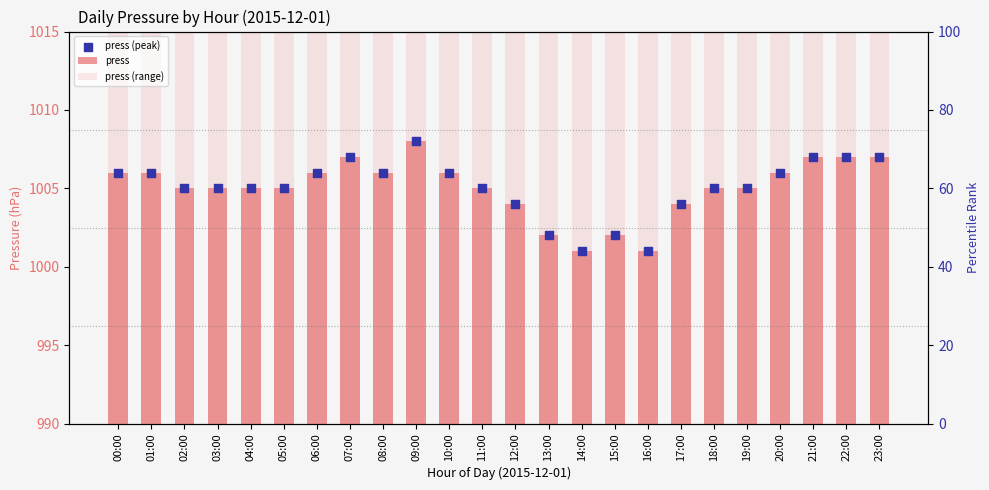

At which category is the sum across all series the highest?

09:00